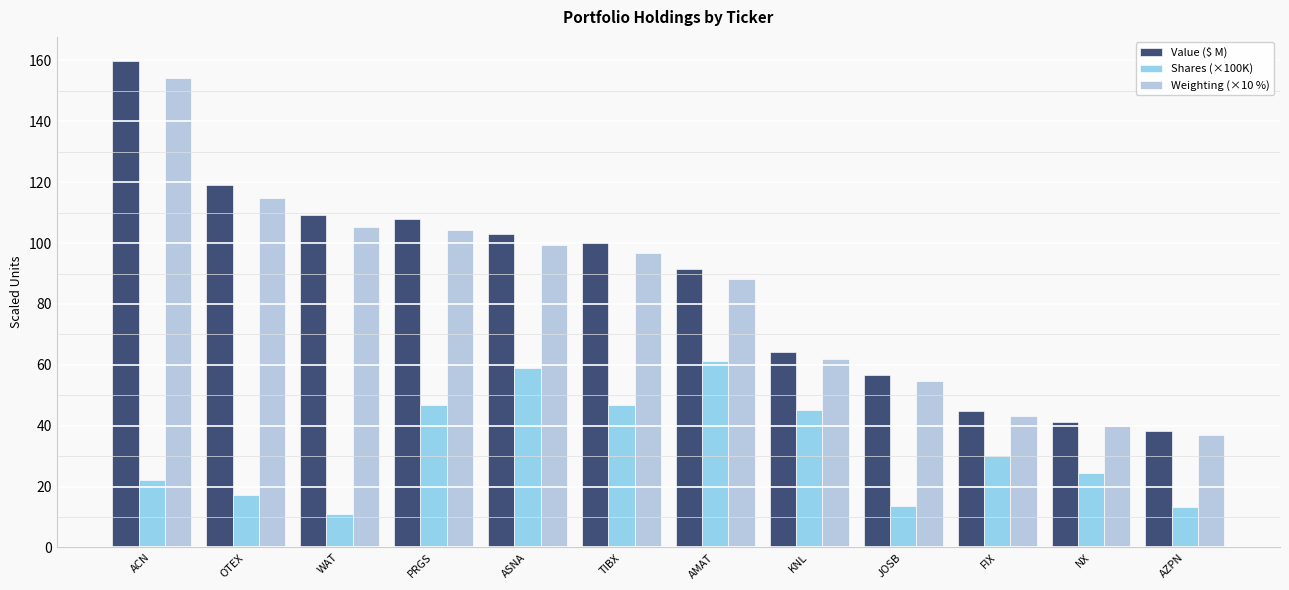

Which category has the highest value across all series?

ACN